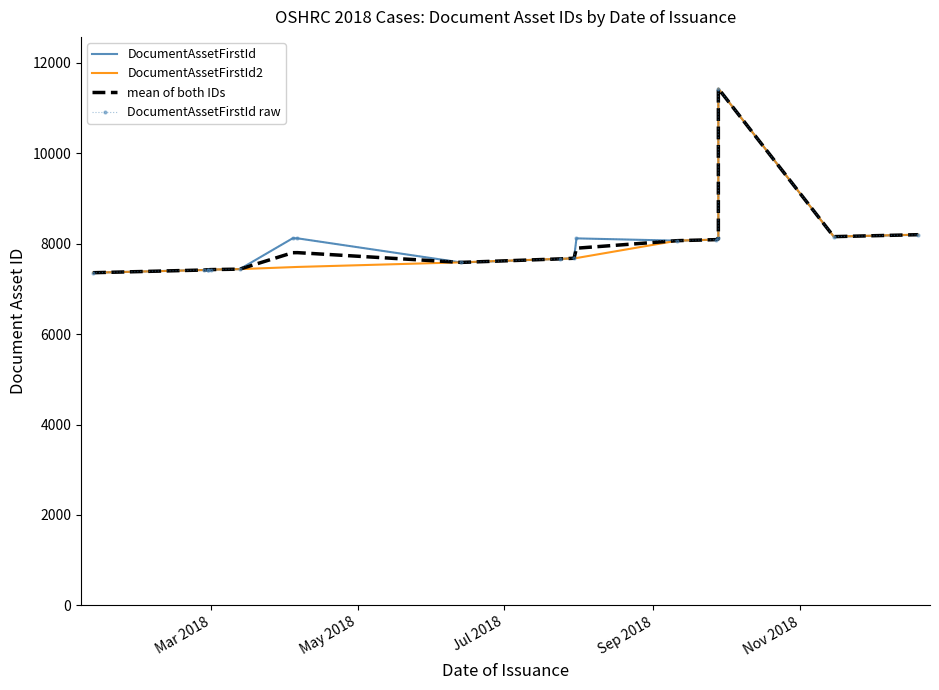

Between which two adjacent categories do mean of both IDs and DocumentAssetFirstId raw first intersect?

Mar 2018 and May 2018